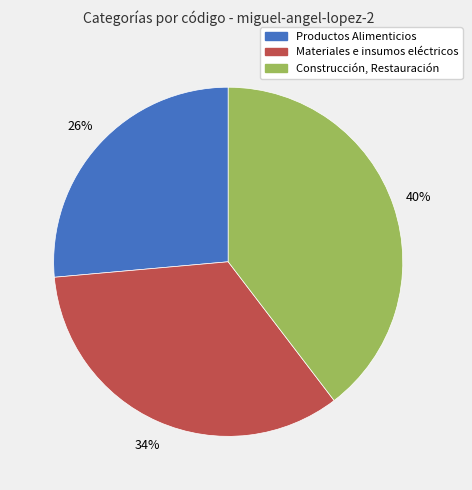

How many segments does this pie chart have?

3